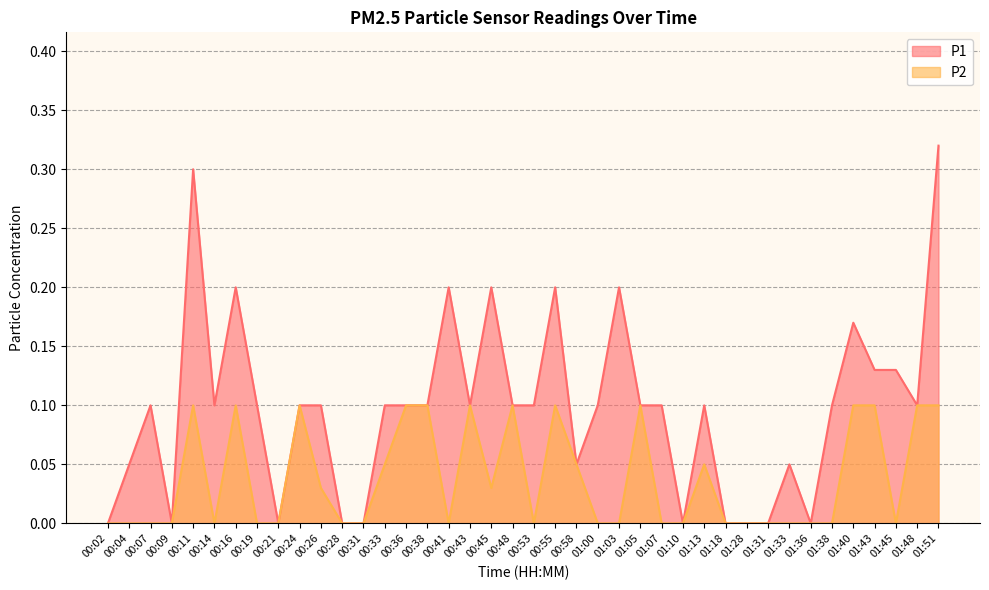

Which has a higher value, 01:00 or 00:33?

01:00